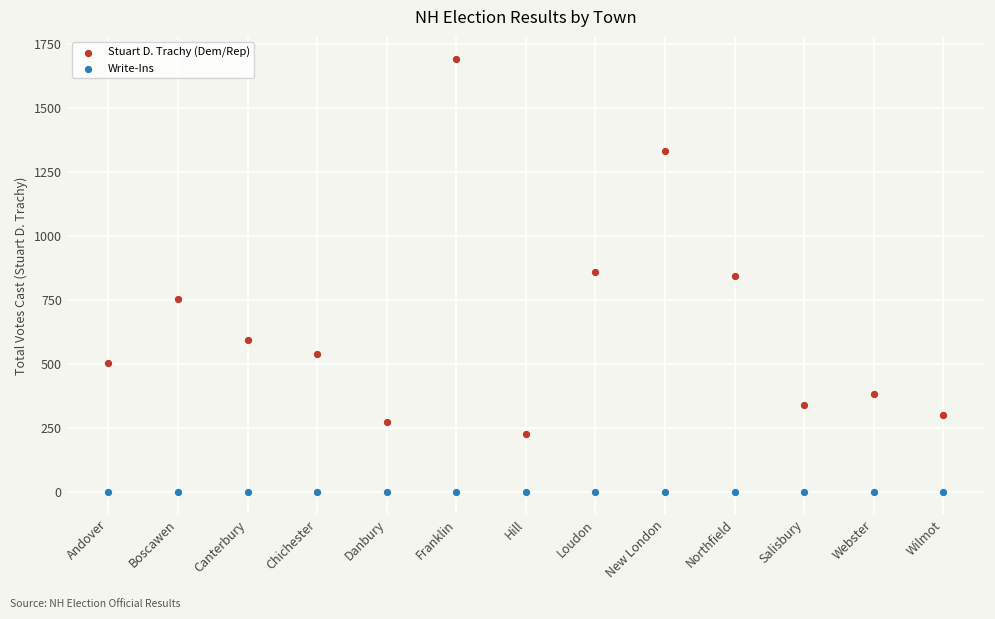

What are all the series names shown in the legend?

Stuart D. Trachy (Dem/Rep), Write-Ins